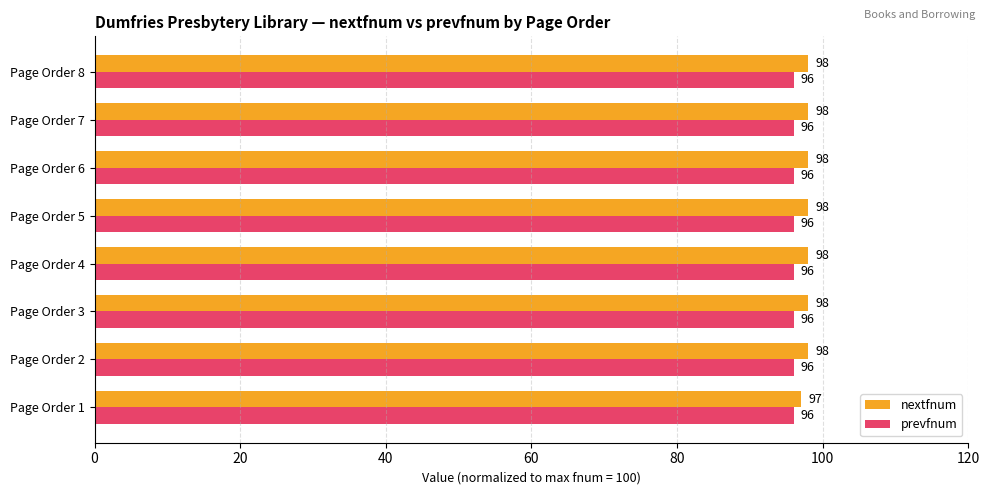

What is the sum of the prevfnum values at Page Order 8 and Page Order 1?

192